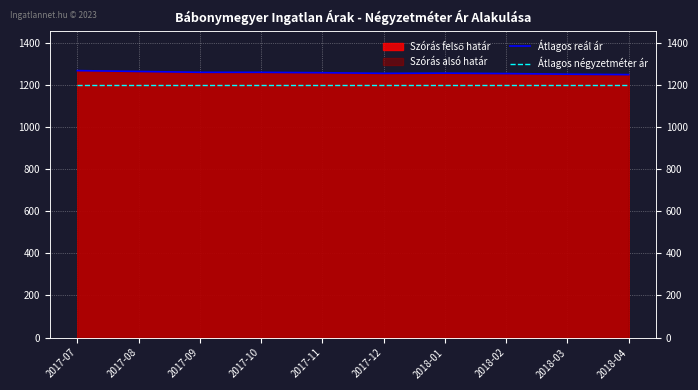

Rank the categories by Átlagos reál ár value from highest to lowest.

2017-07, 2017-08, 2017-09, 2017-10, 2017-11, 2018-01, 2017-12, 2018-02, 2018-03, 2018-04